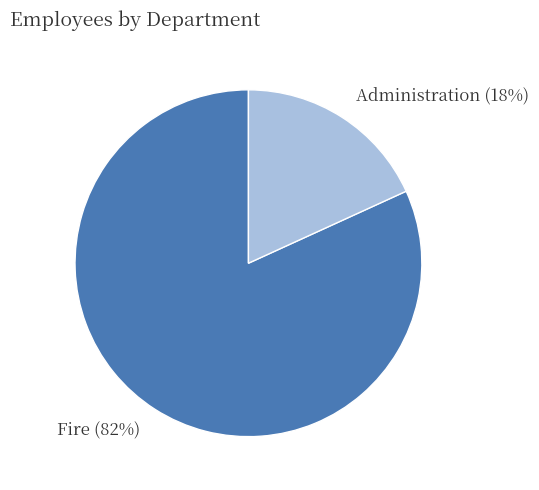

Is there any slice that represents more than half of the pie?

Yes